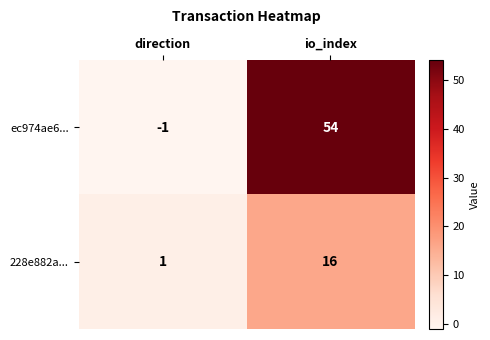

What is the greatest value displayed?

54